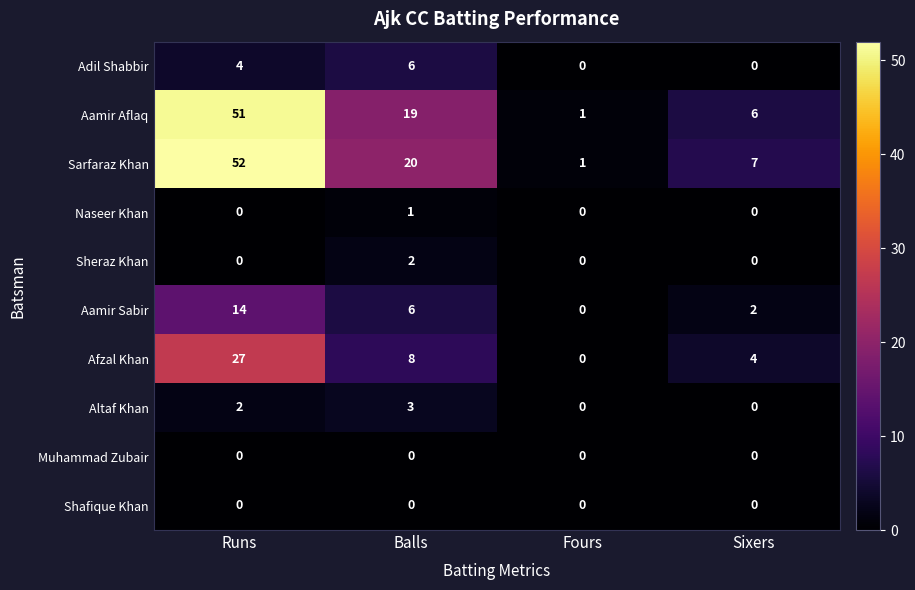

How many series are shown in this chart?

10